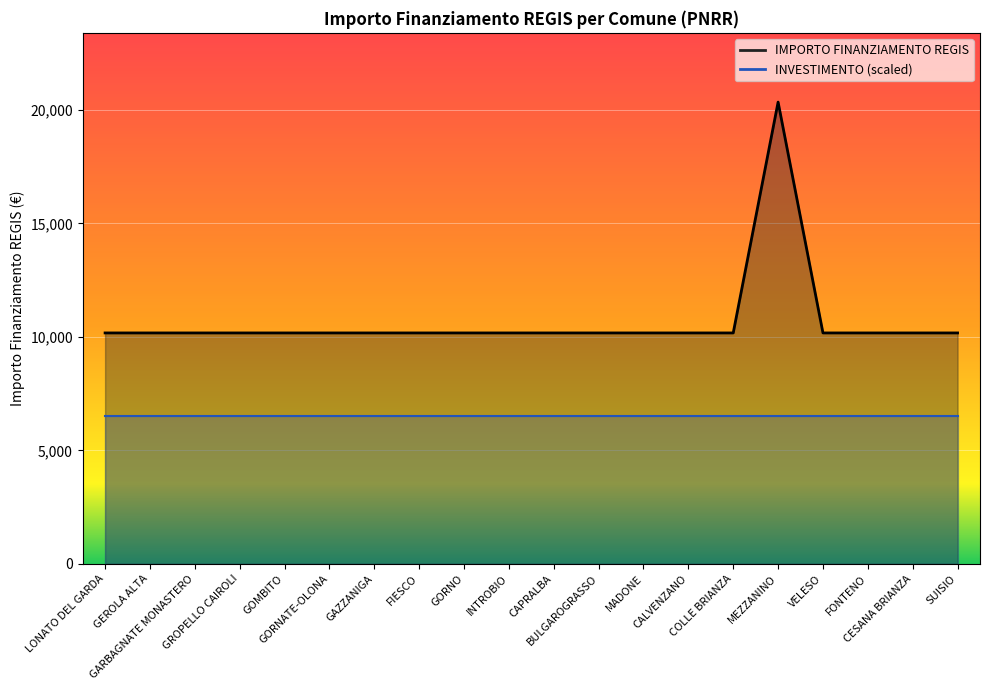

Which has a higher value, GAZZANIGA or CAPRALBA?

GAZZANIGA